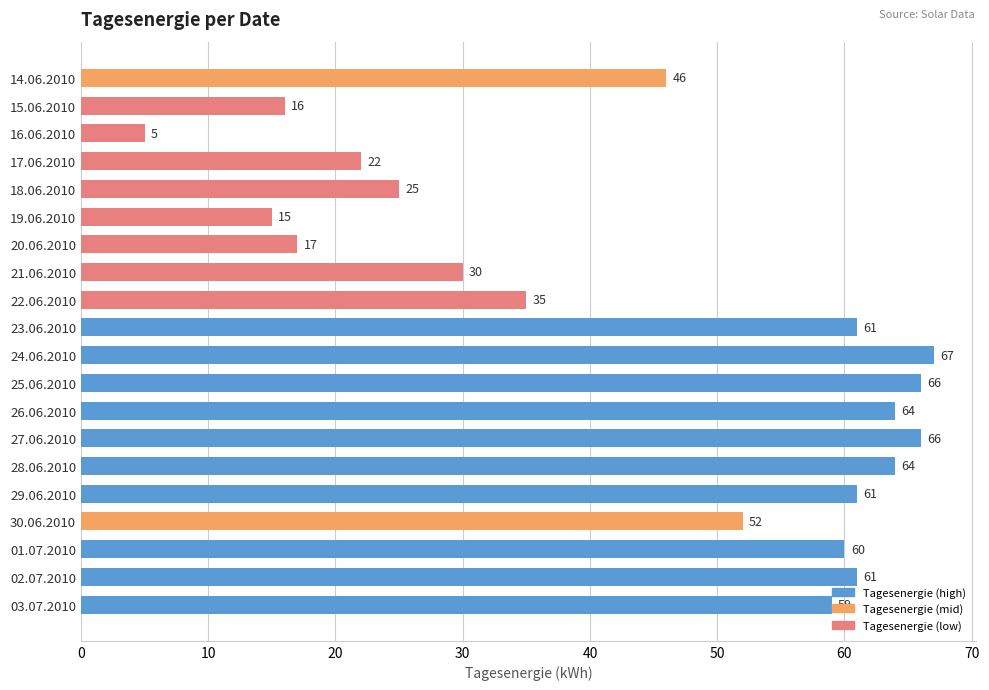

What is the value of the 11th bar from the top?

67